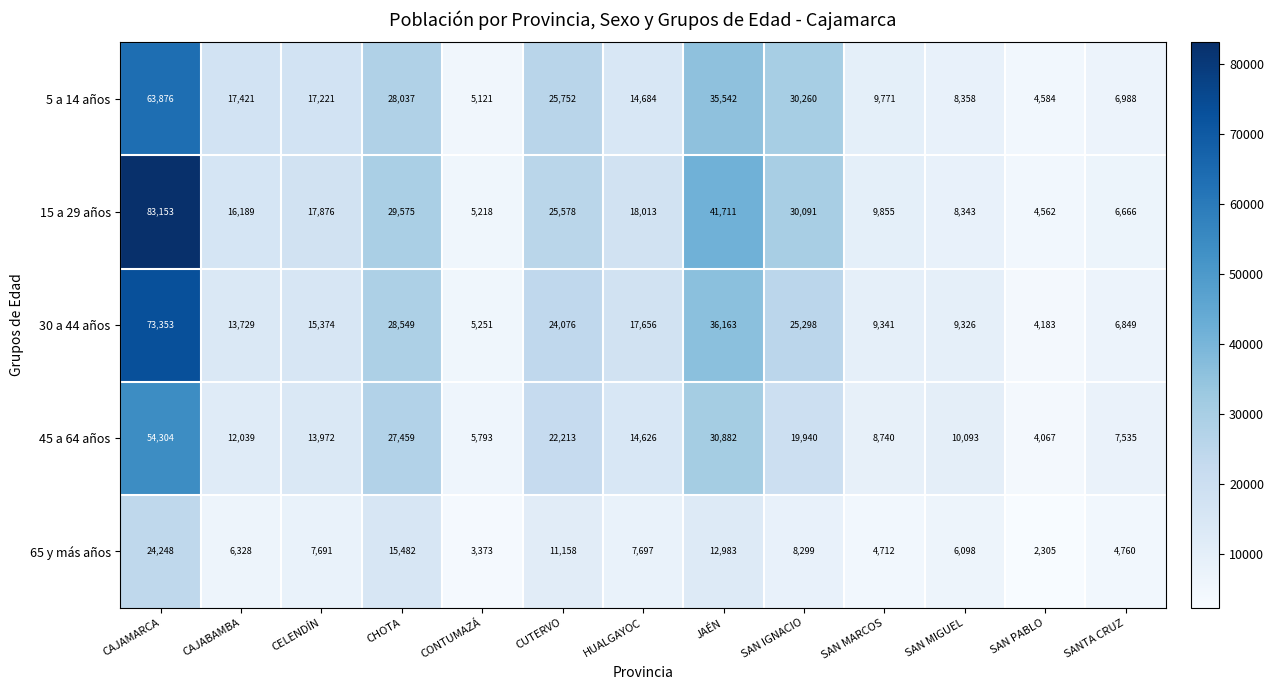

What is the sum of all 5 a 14 años values?

267615